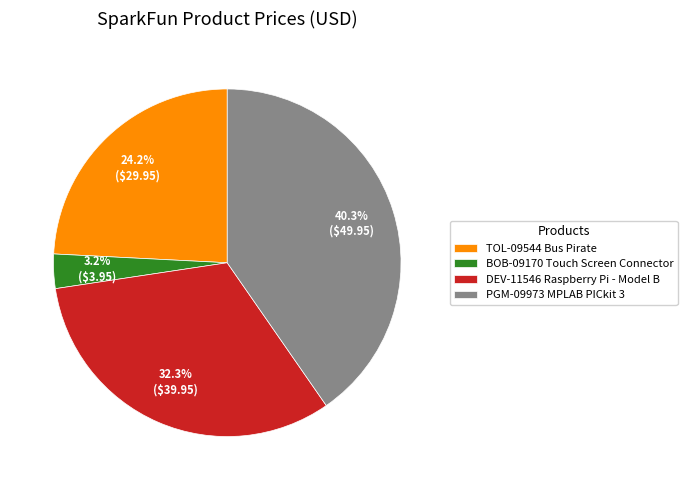

To the nearest percent, what is the average slice percentage?

25%